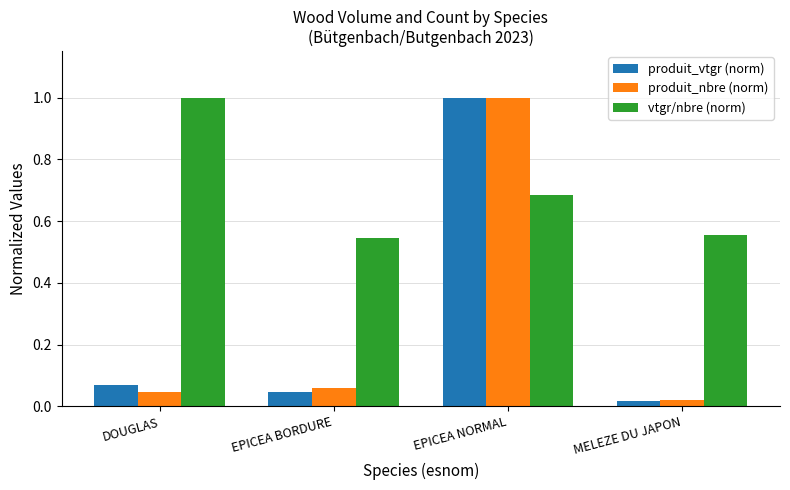

How many data points does each series have?

4